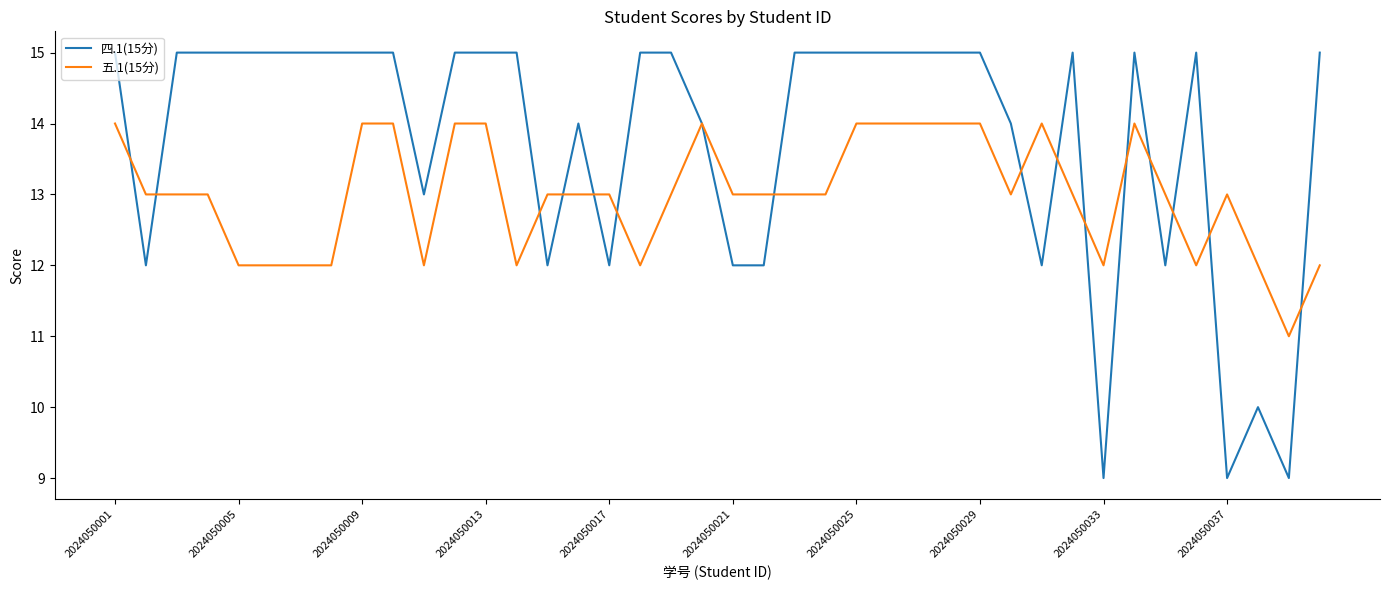

How many 五.1(15分) values are between 12 and 14?

39